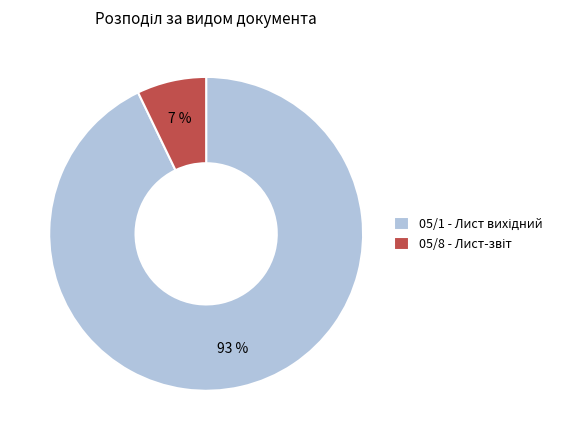

To the nearest percent, what is the difference between the largest and smallest slice percentages?

86%